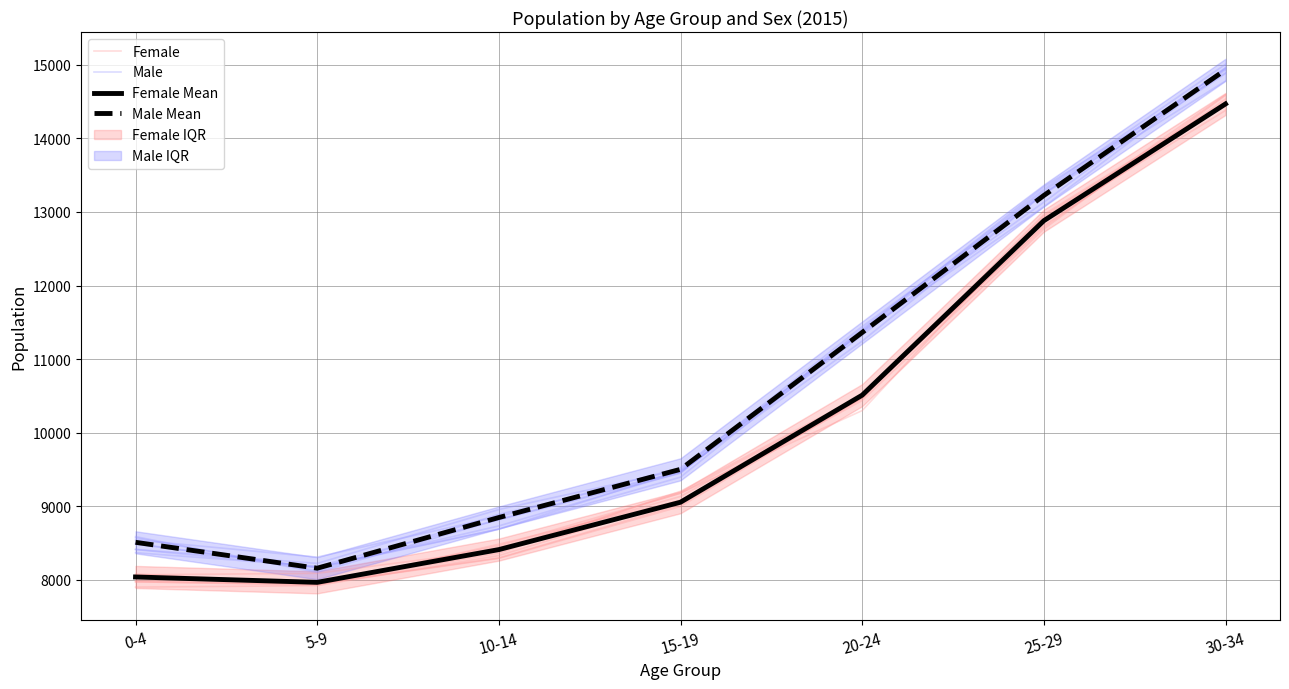

How many lines are shown in the chart?

4